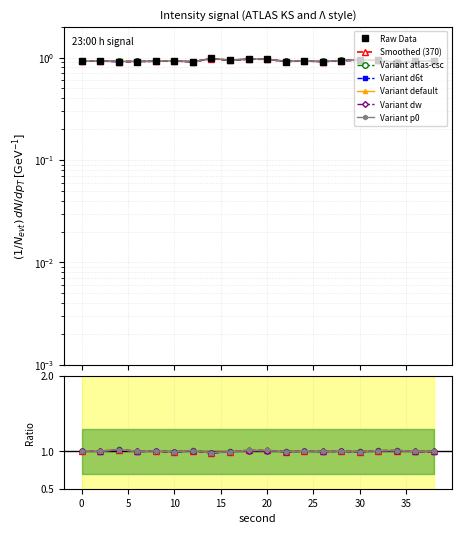

Where is the first local minimum for smoothed?

4